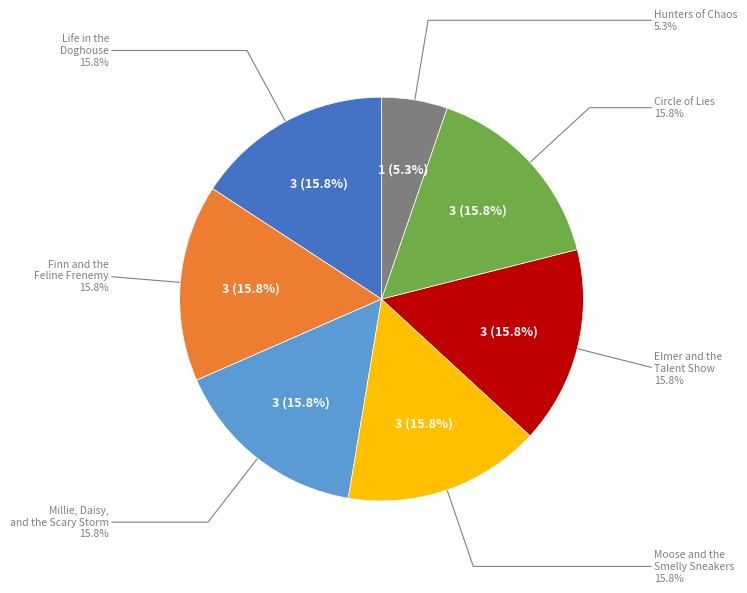

Is there any slice that represents more than half of the pie?

No